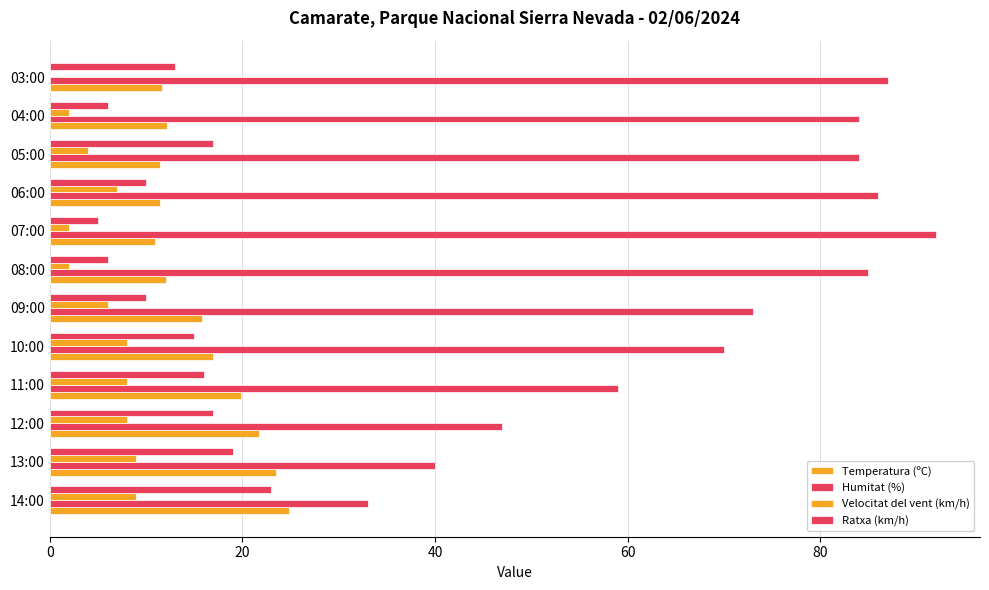

Count the number of categories in the chart.

12